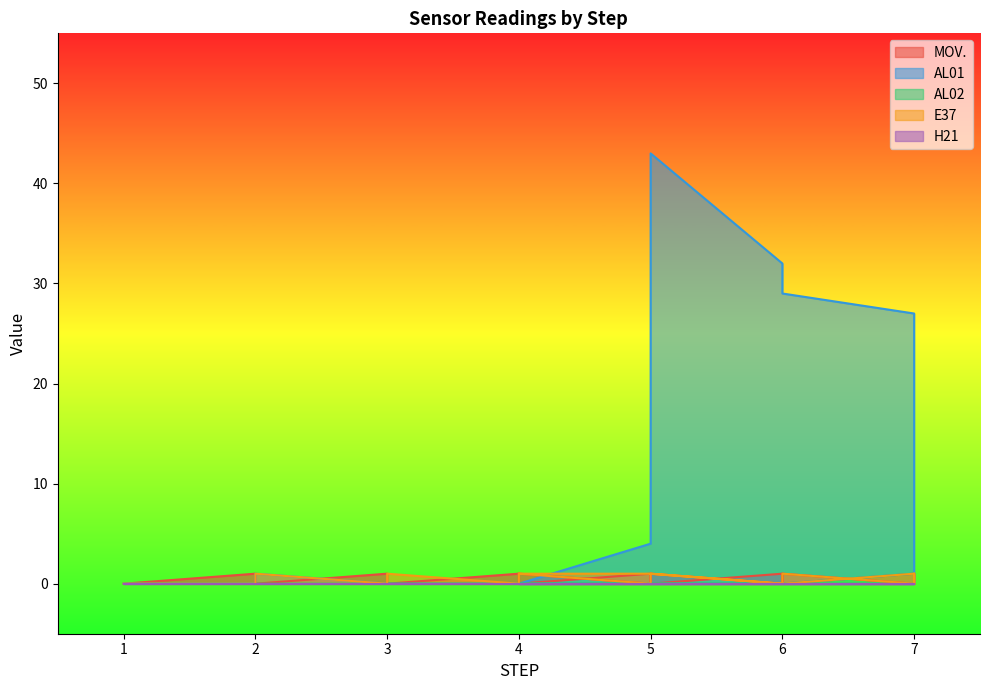

At which label does MOV. reach its peak?

2